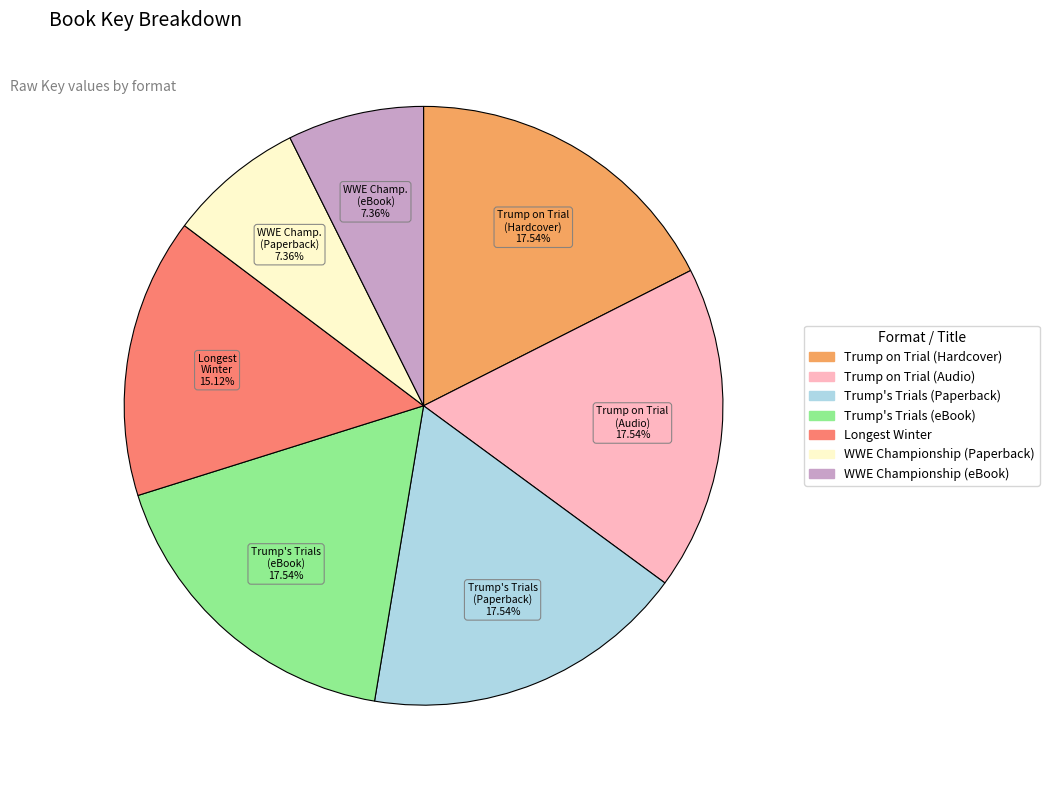

Combined, do Trump's Trials (Paperback) and Longest Winter account for over 50%?

No